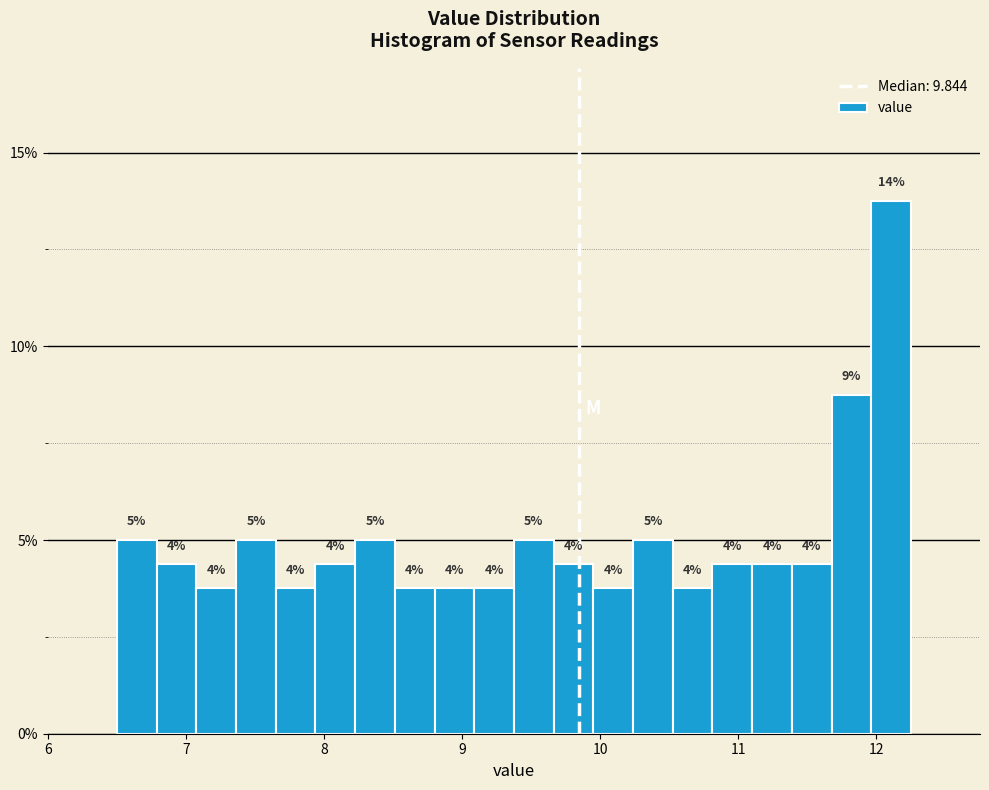

Read against the x-axis, roughly where is the centre of the tallest bar?

12.1